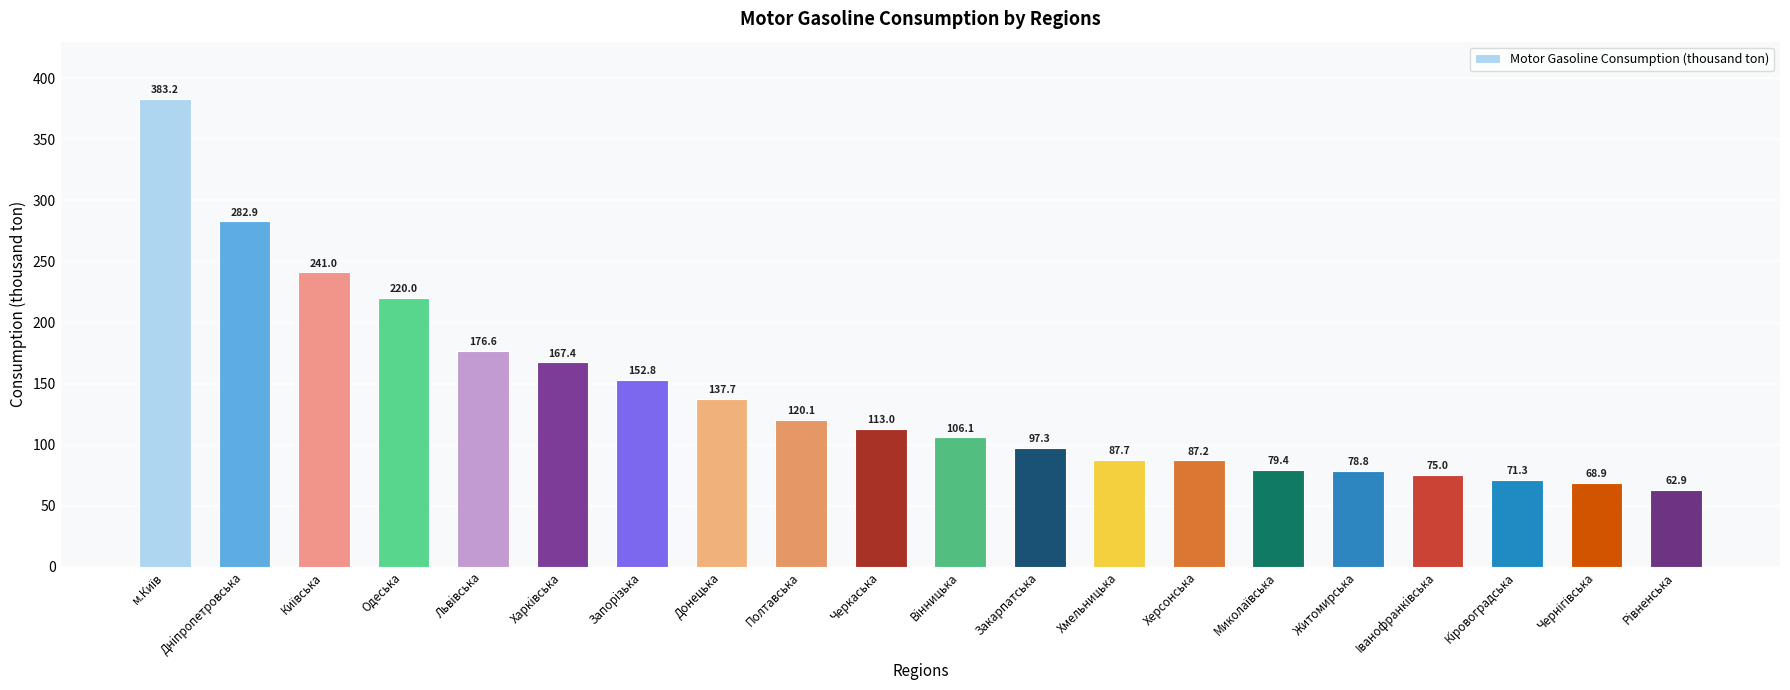

The value at Львiвська is 176.6. True or false?

True